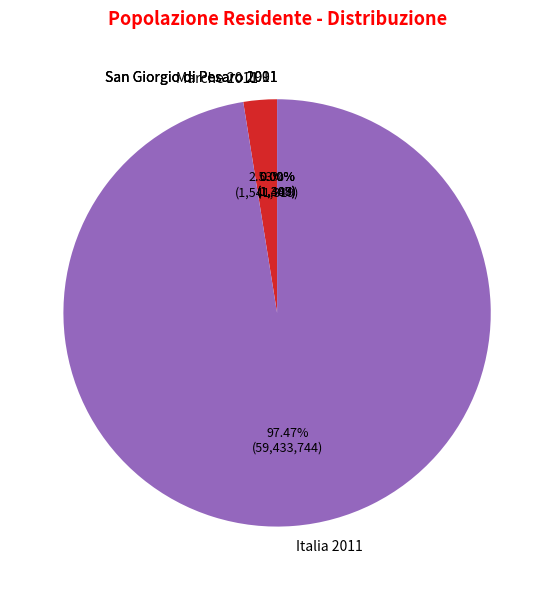

Do Marche 2011 and Italia 2011 together represent more than half of the pie?

Yes